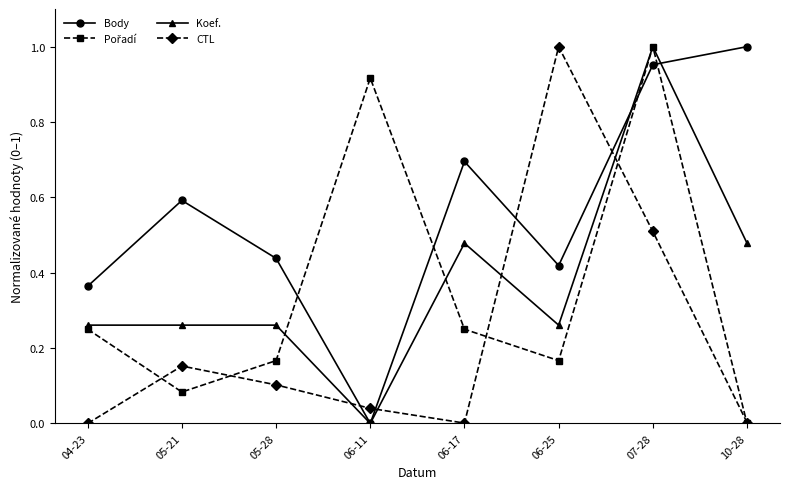

At which category does CTL reach its first local valley?

06-17